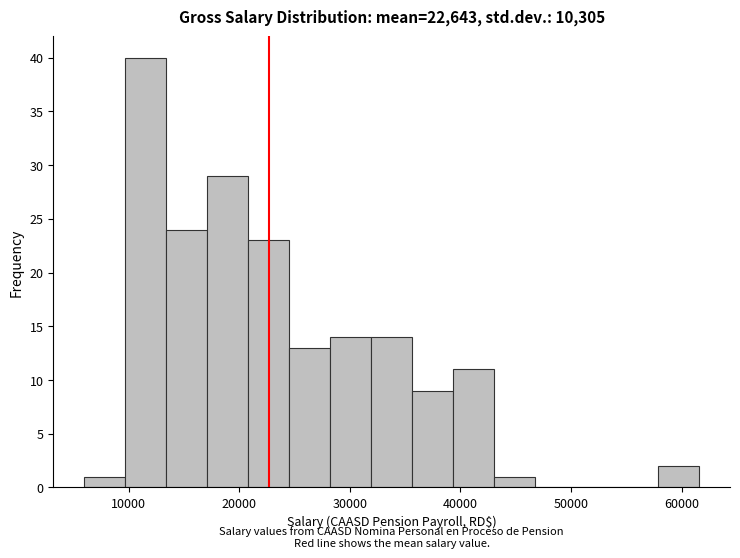

Read against the x-axis, roughly where is the centre of the tallest bar?

12000